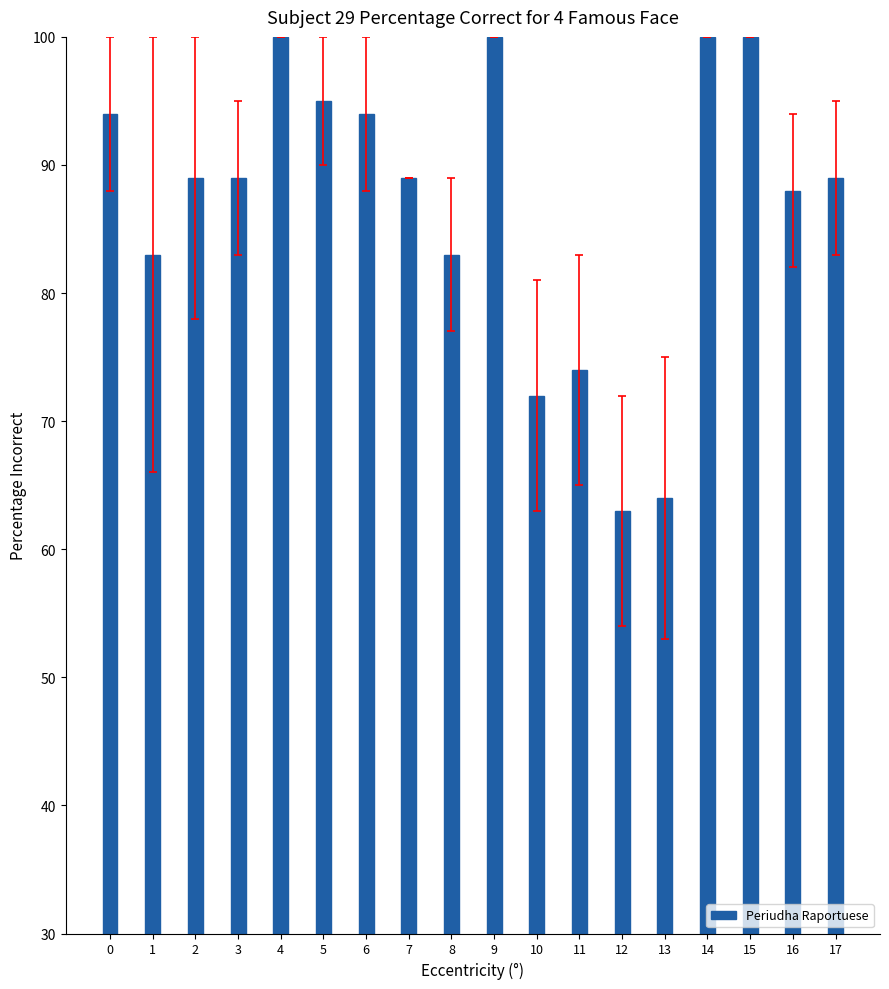

What is the greatest value displayed?

100